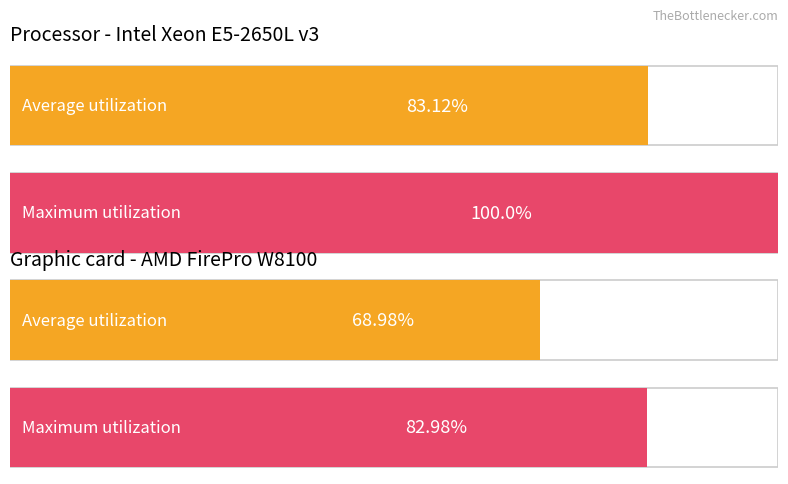

Count the number of data series in this chart.

2